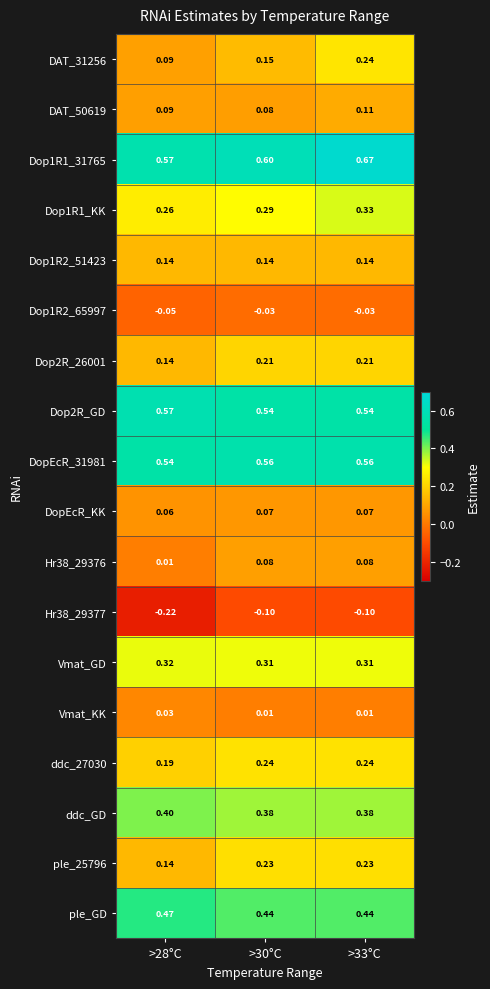

How many data points does each series have?

3